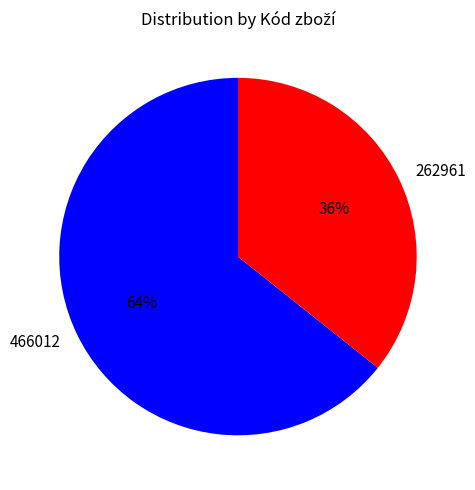

What is the ratio of the value at 466012 to the value at 262961?

1.8